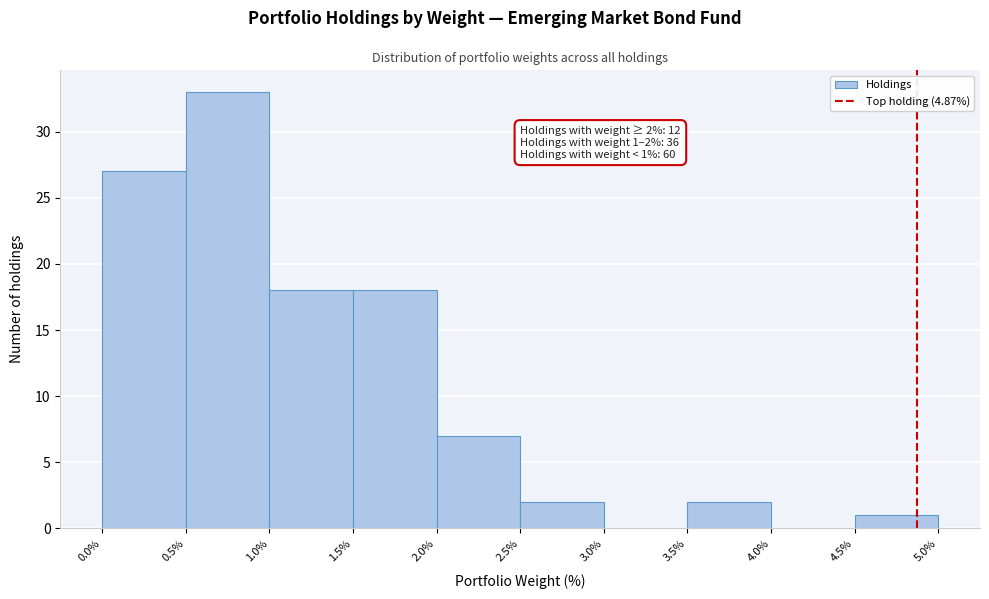

Over which range of the x-axis is the bar tallest?

0.5% to 1.0%